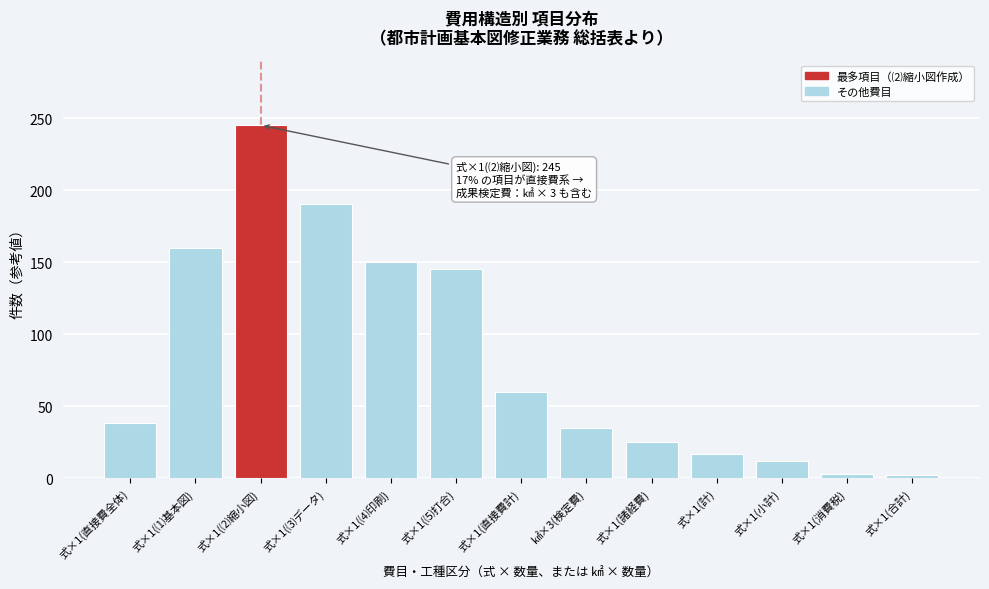

What is the label of the 6th bar from the right?

㎢×3(検定費)